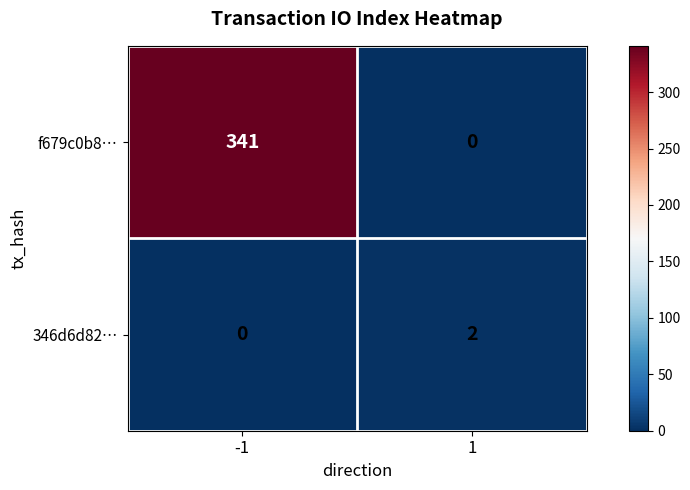

How many values in 346d6d82… are above zero?

1